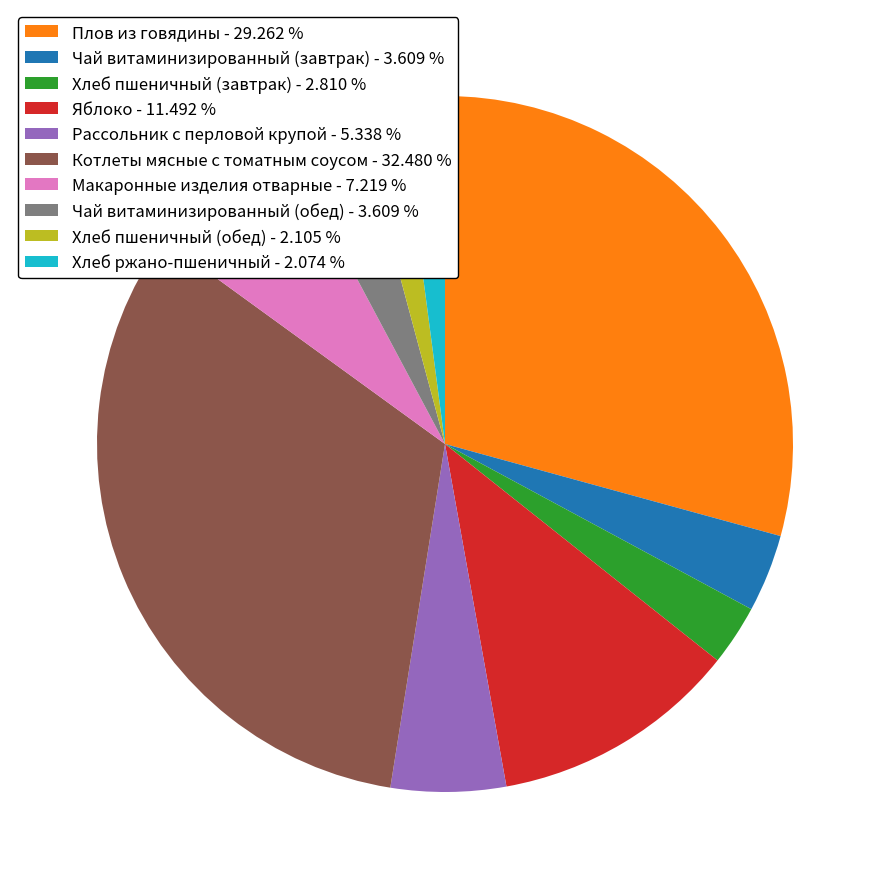

Combined, do Котлеты мясные с томатным соусом - 32.480 % and Плов из говядины - 29.262 % account for over 50%?

Yes